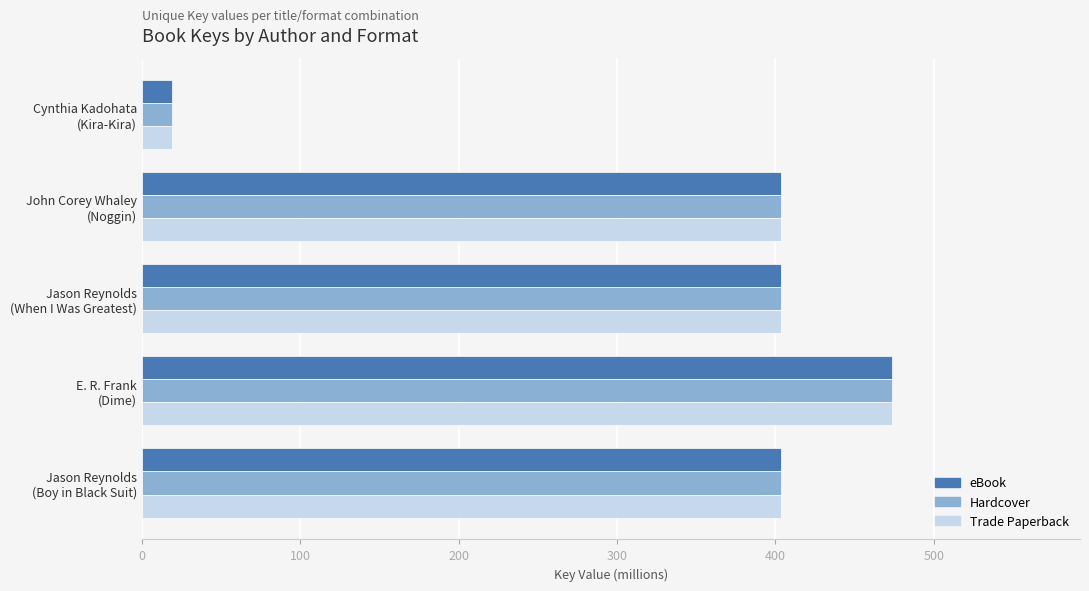

What is the difference between the second highest and minimum values in the Hardcover series?

384.7